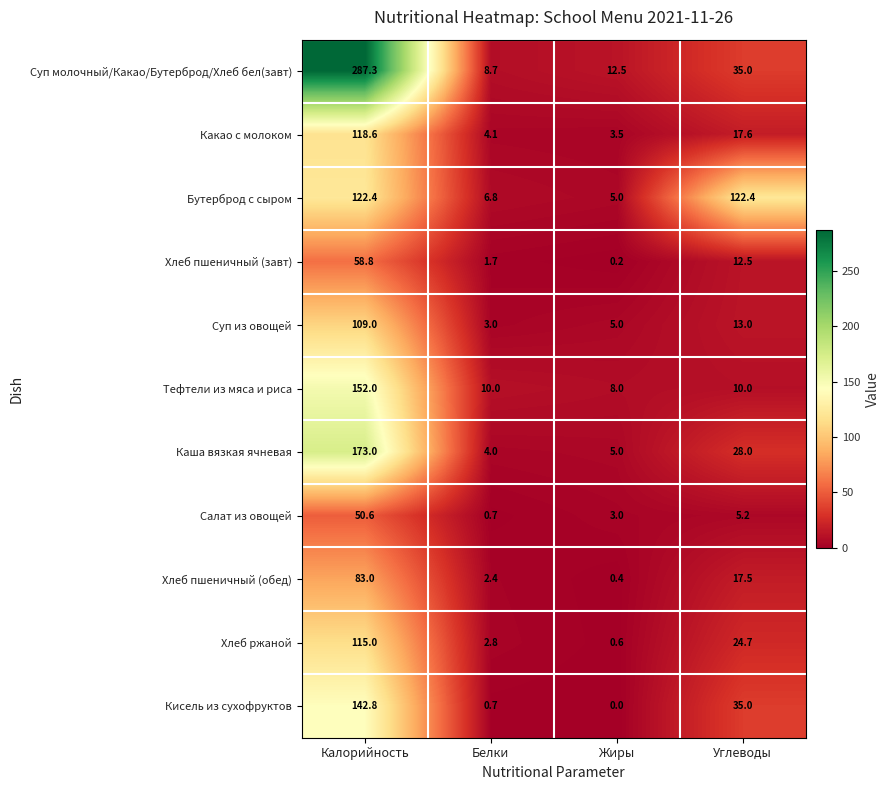

What is the total value across all series at Углеводы?

320.9